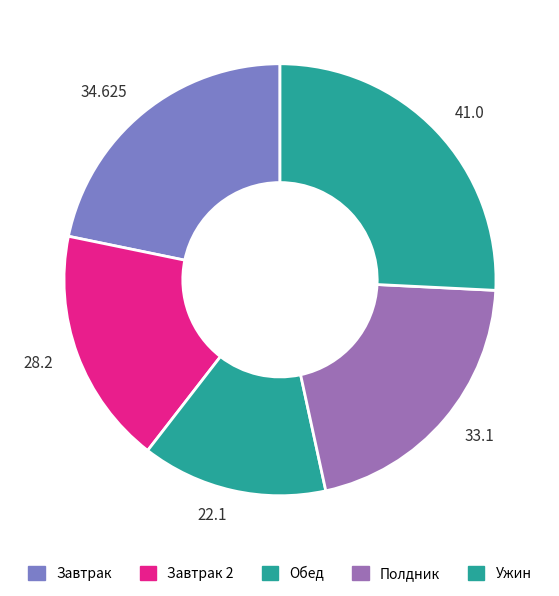

Is the sum of 34.625 and 28.2 greater than half?

No